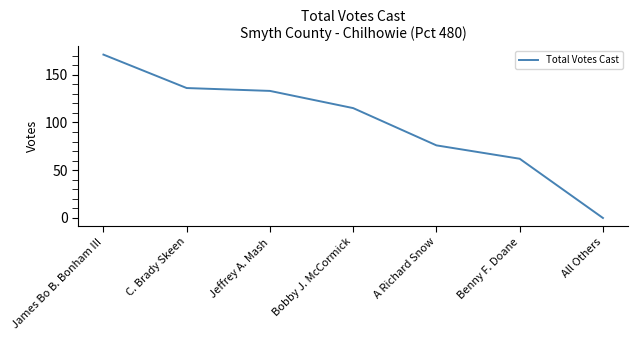

True or false: the data shows 184 at Jeffrey A. Mash.

False